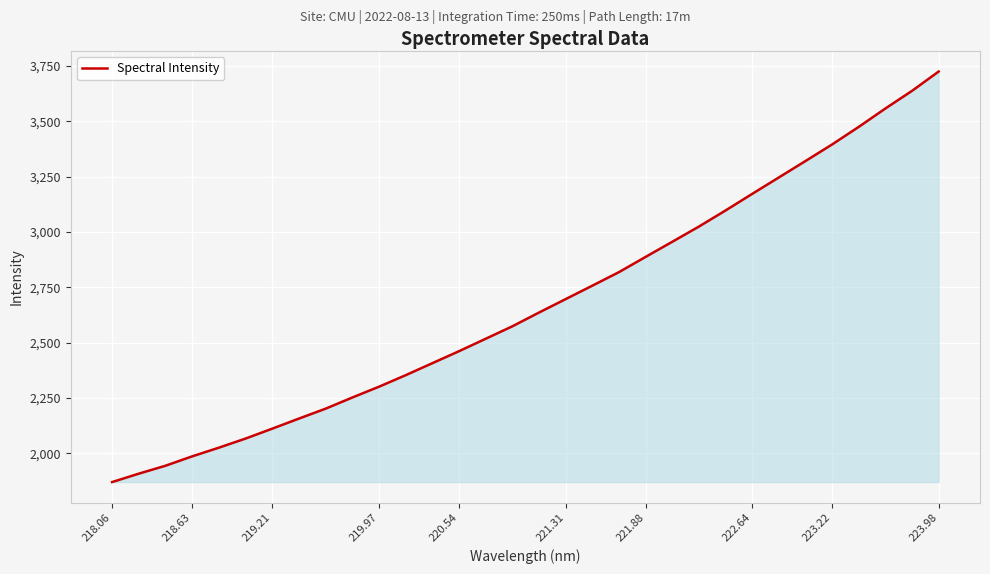

What is the difference between the maximum and minimum values?

1853.9